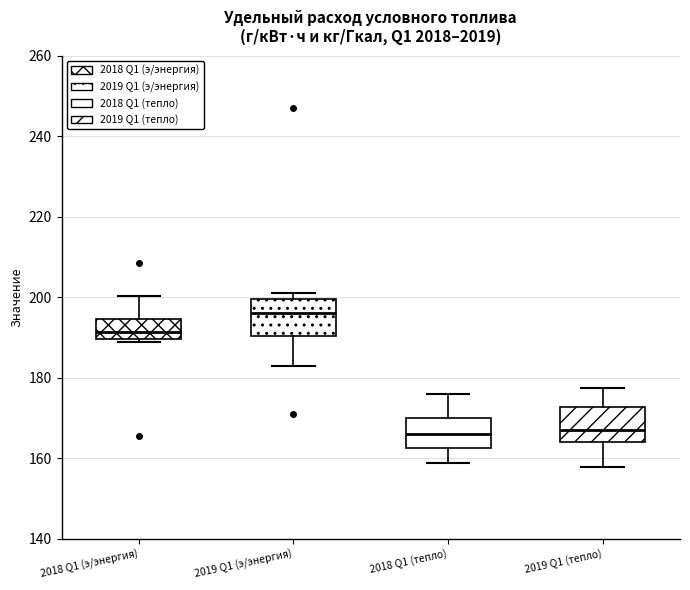

Reading left to right, read every box against the y-axis: the position of its median line, the range the box covers, and the ends of its whiskers. The values are not printed on the chart, so give them approximately, as read against the axis.

2018 Q1 (э/энергия): median 192, box 190 to 194, whiskers 188 to 200
2019 Q1 (э/энергия): median 196, box 190 to 200, whiskers 182 to 202
2018 Q1 (тепло): median 166, box 162 to 170, whiskers 158 to 176
2019 Q1 (тепло): median 168, box 164 to 172, whiskers 158 to 178